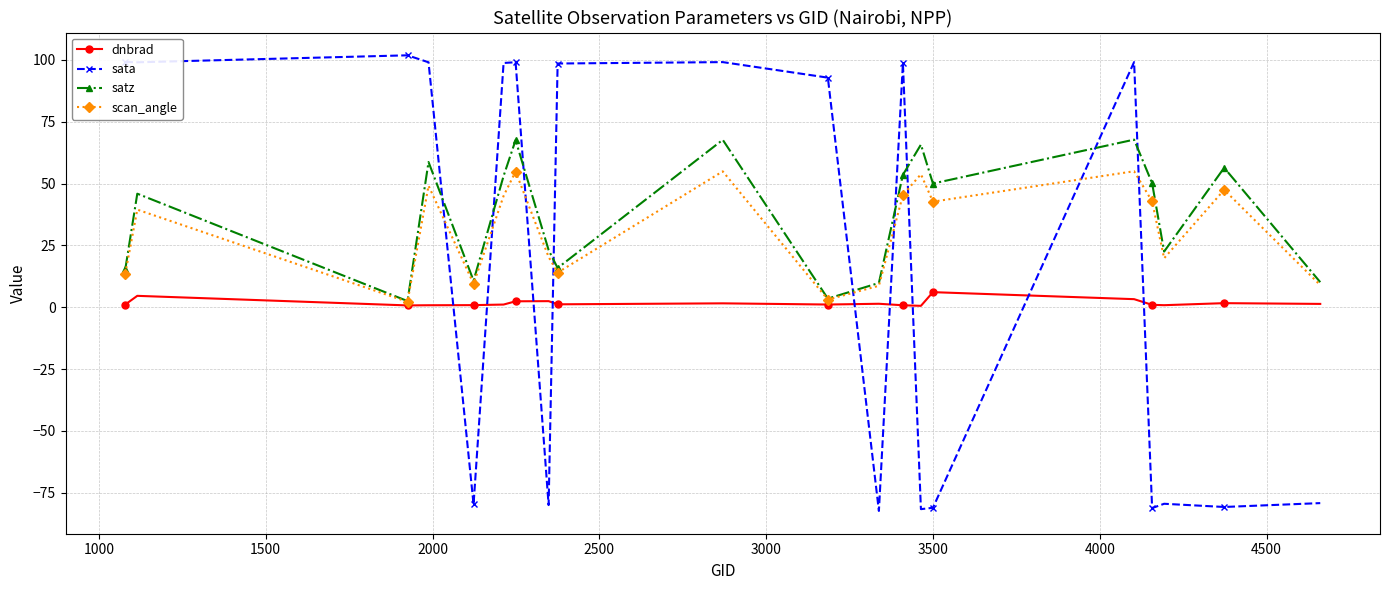

True or false: sata and scan_angle cross at least once.

True